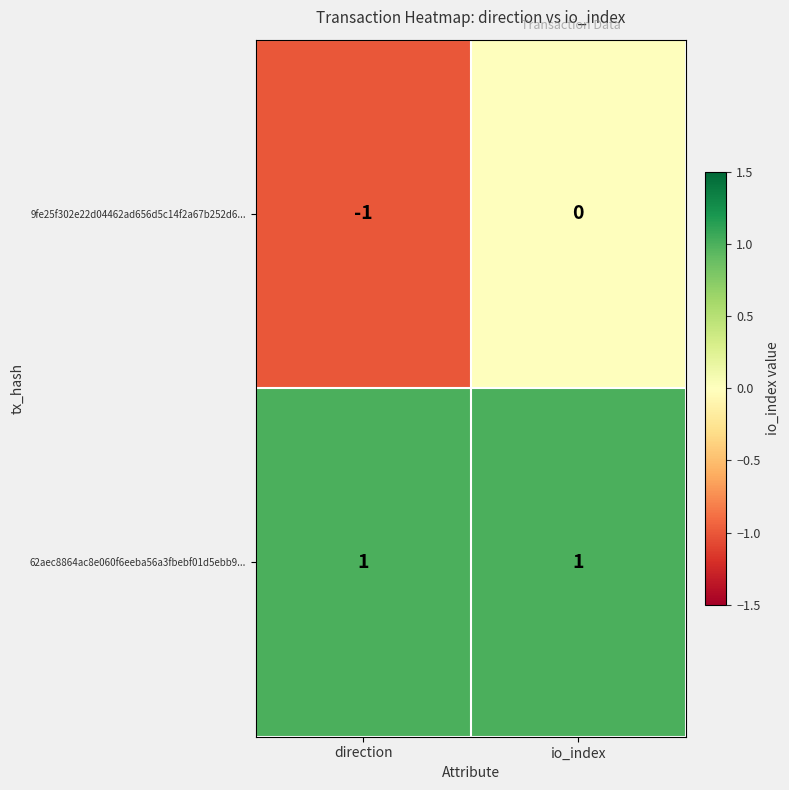

The value of 9fe25f302e22d04462ad656d5c14f2a67b252d6... at io_index is 1. True or false?

False